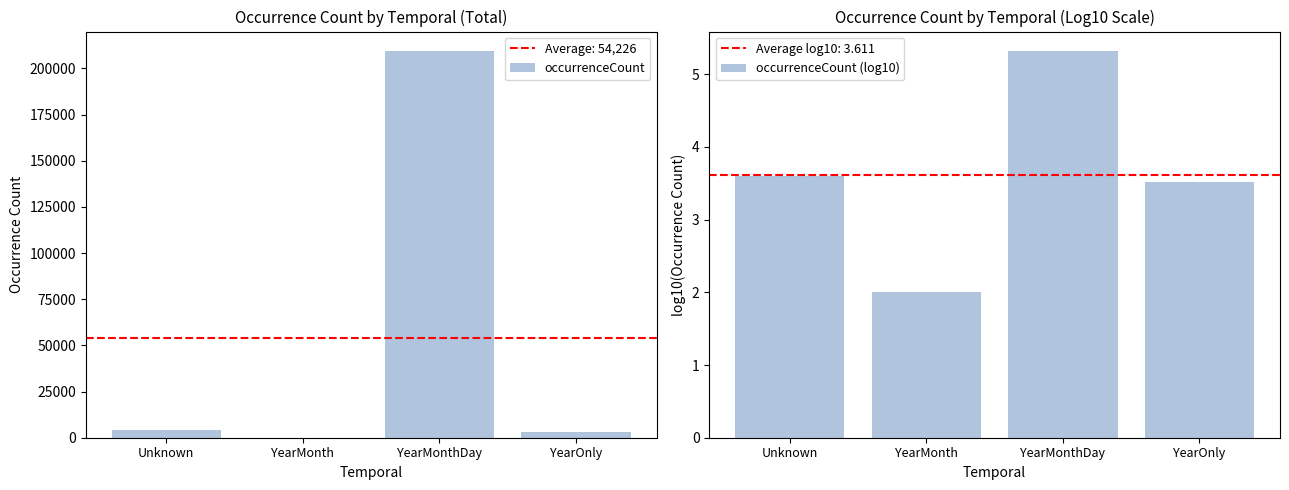

How many values in the occurrenceCount (log10) series are below 3?

1